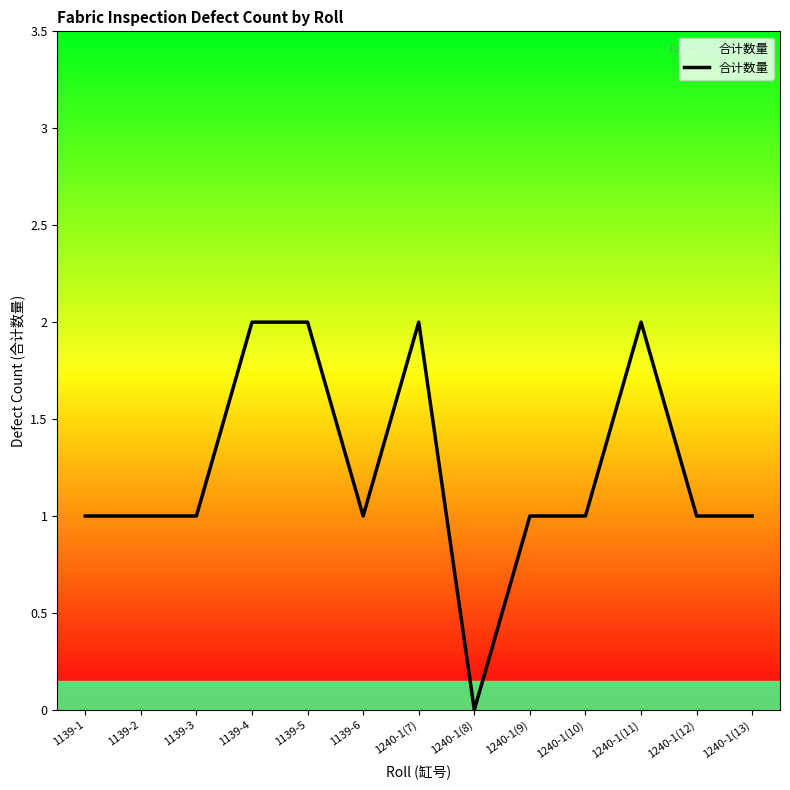

Read the value at 1139-6.

1